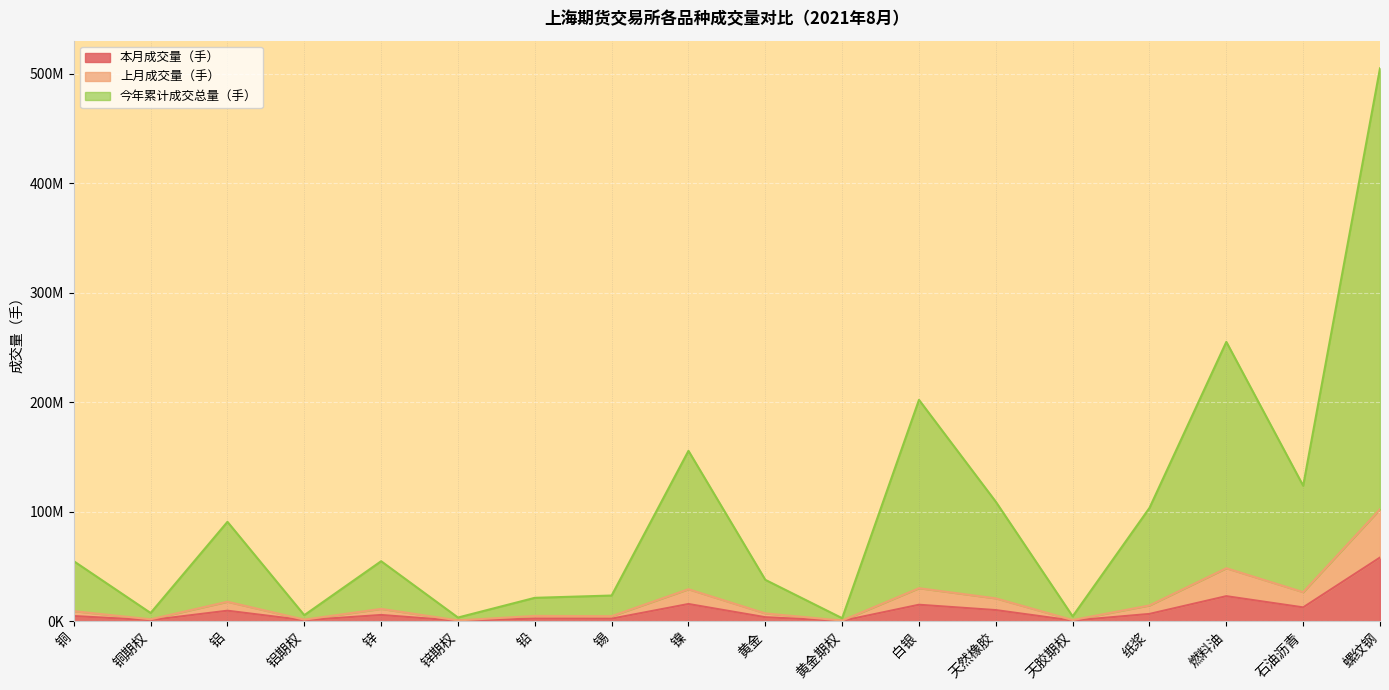

How many interior local valleys does the 上月成交量（手） series have?

7